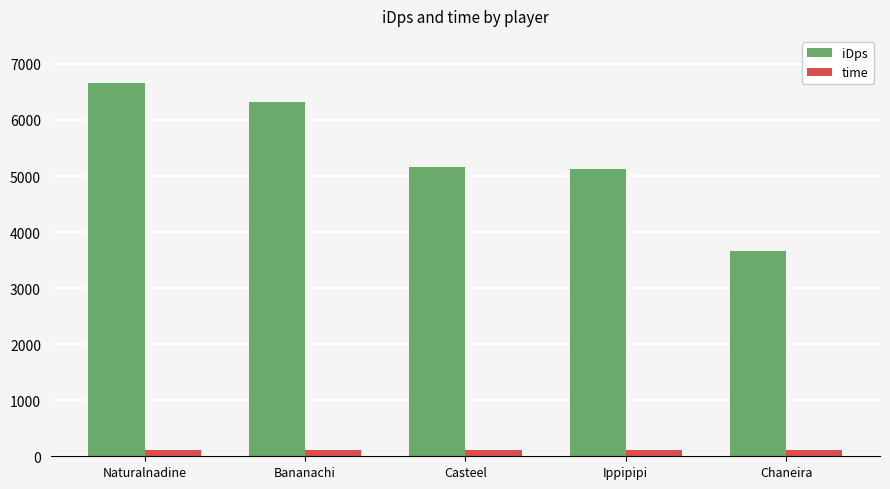

Which category has the highest value in the iDps series?

Naturalnadine